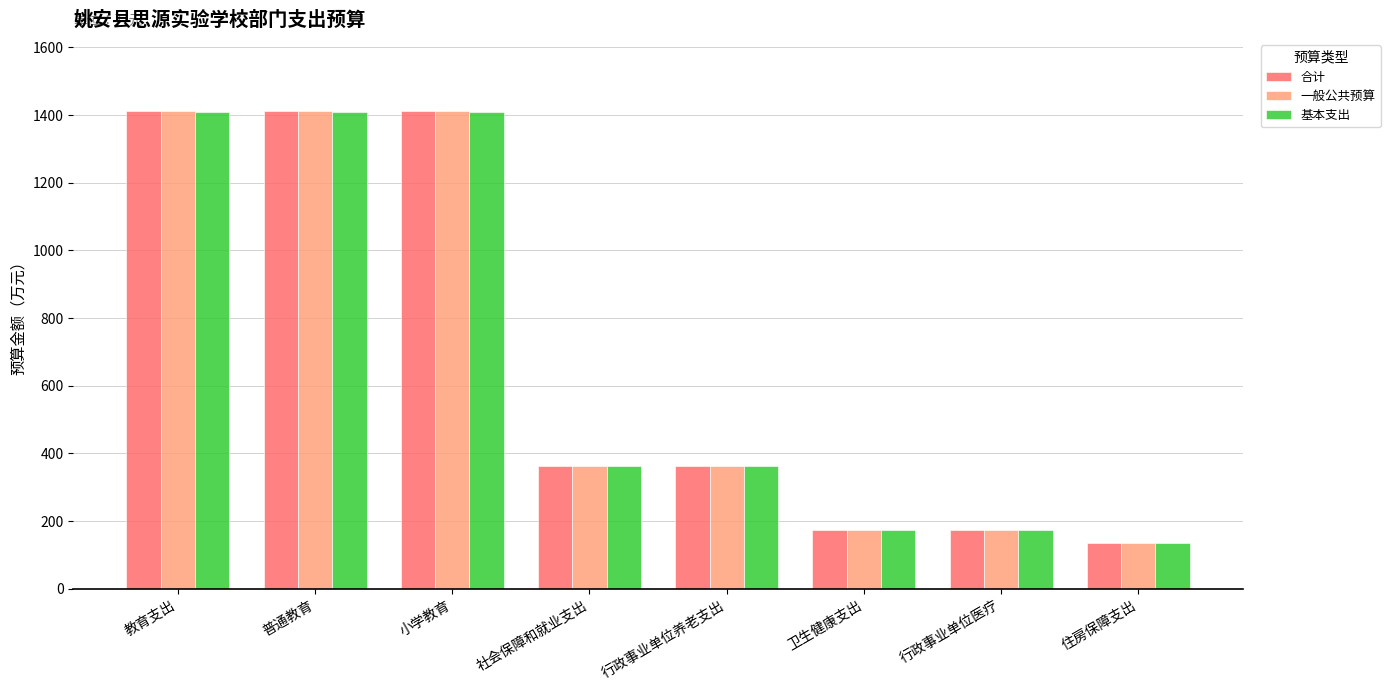

What is the approximate value of 一般公共预算 at 普通教育?

1412.2